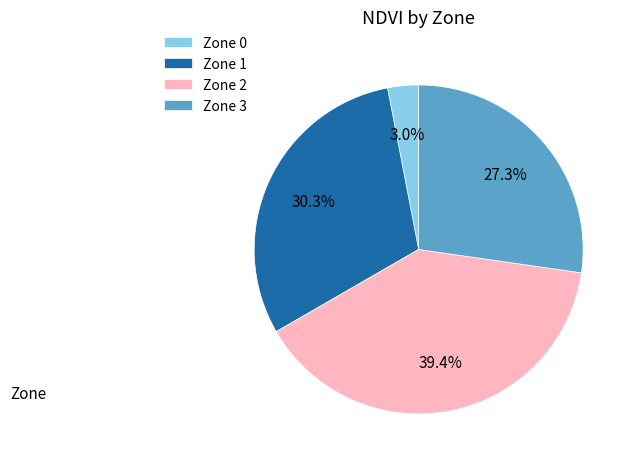

To the nearest percent, what is the average slice percentage?

25%